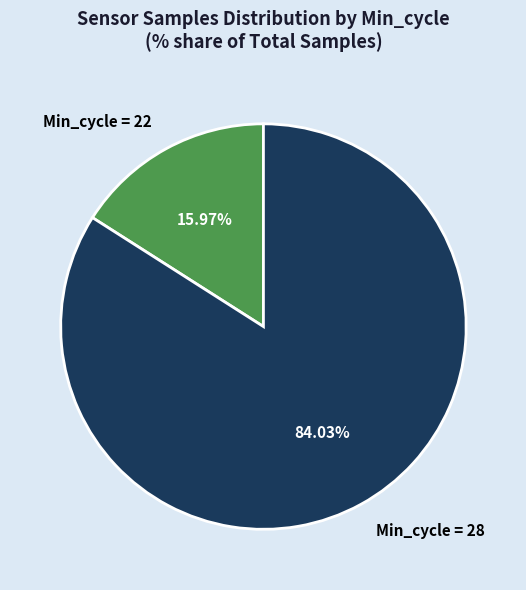

Rank the categories by value from lowest to highest.

Min_cycle = 22, Min_cycle = 28